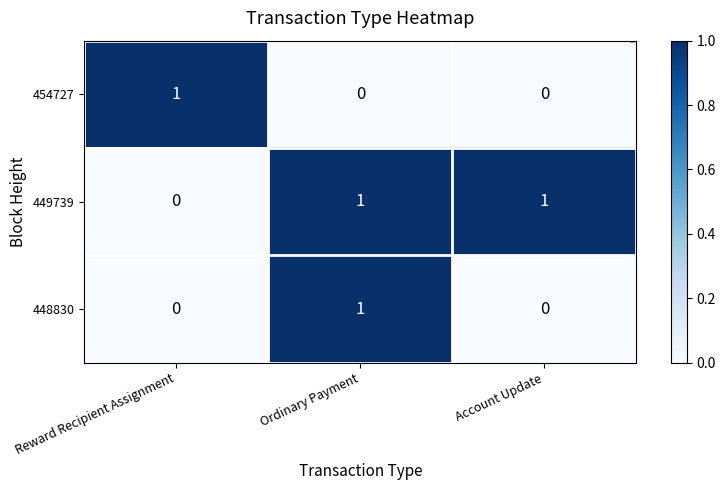

The 454727 series shows 1 at Account Update. True or false?

False